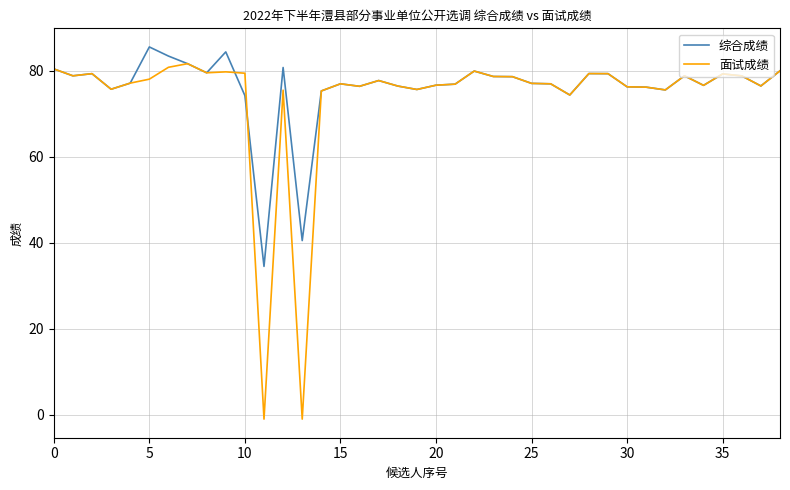

Which series has the largest range (max minus min)?

面试成绩